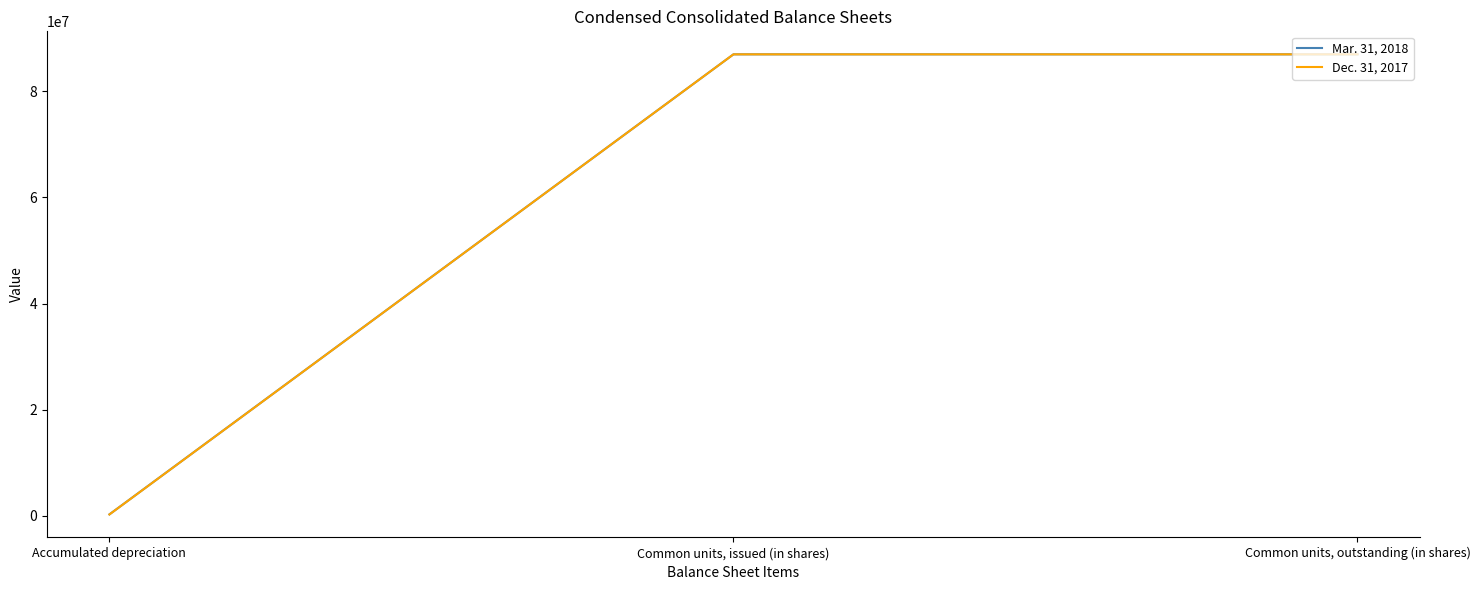

True or false: Mar. 31, 2018 has a value of 41258362 at Common units, issued (in shares).

False